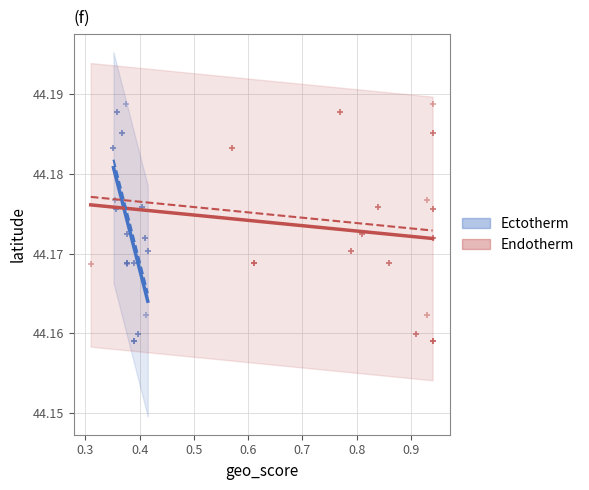

What are all the series names shown in the legend?

Ectotherm, Endotherm